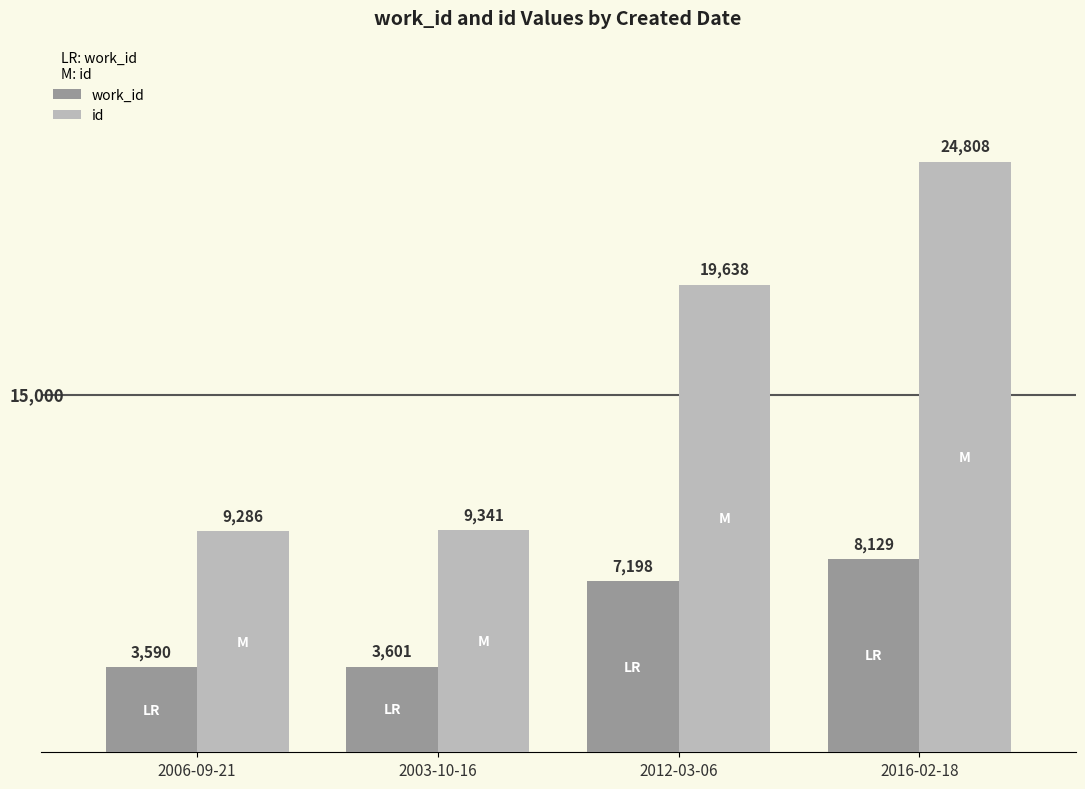

Between 2003-10-16 and 2016-02-18, which series saw the biggest shift?

id